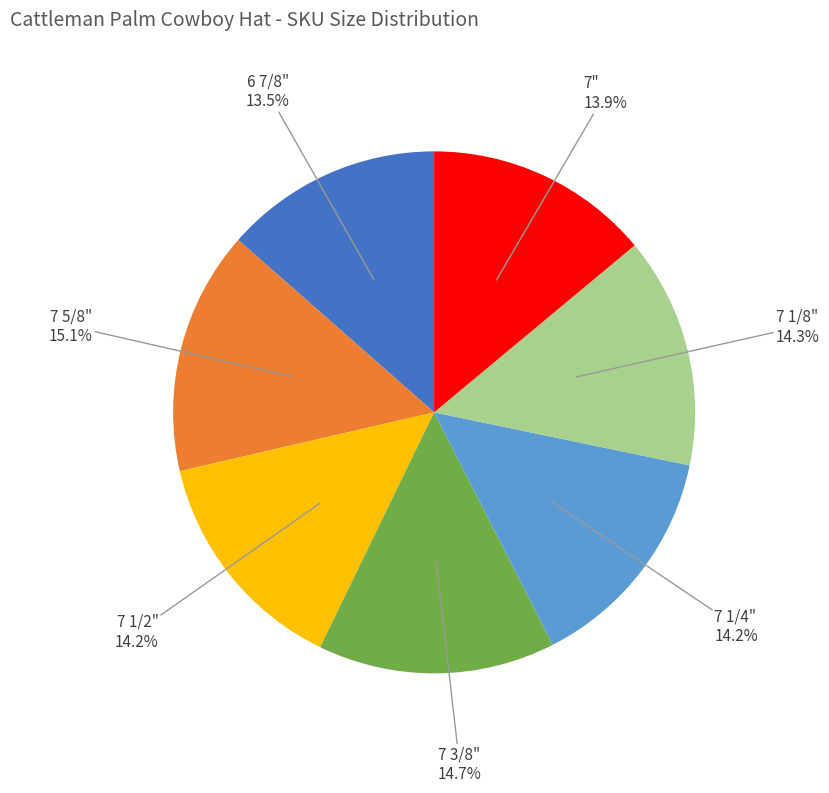

Does any single category account for the majority?

No